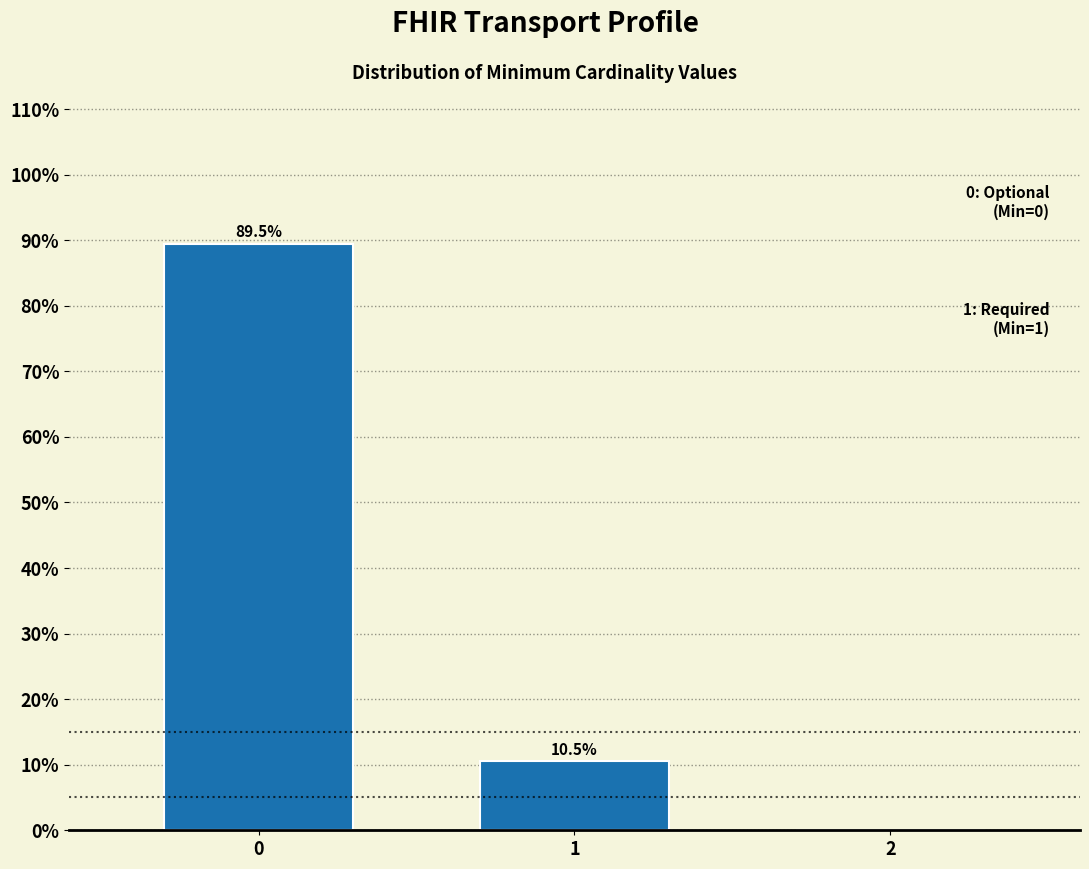

Reading left to right, transcribe all the data shown in this chart.

0=89.5	1=10.5	2=0.0